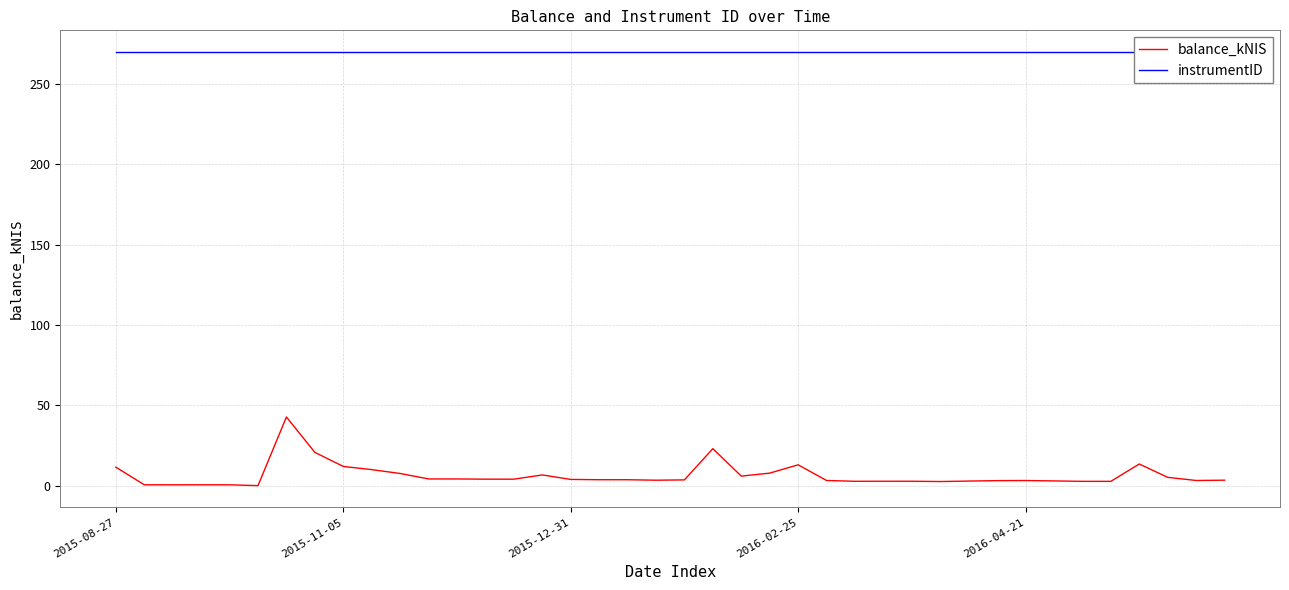

True or false: balance_kNIS has a value of 3.7 at 18.

True